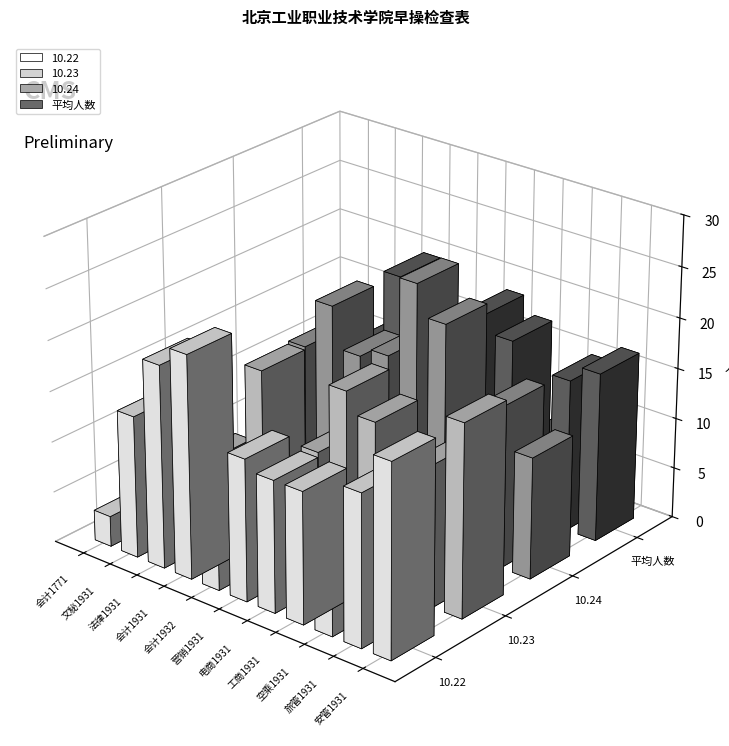

What is the lowest value of the 平均人数 series?

2.7